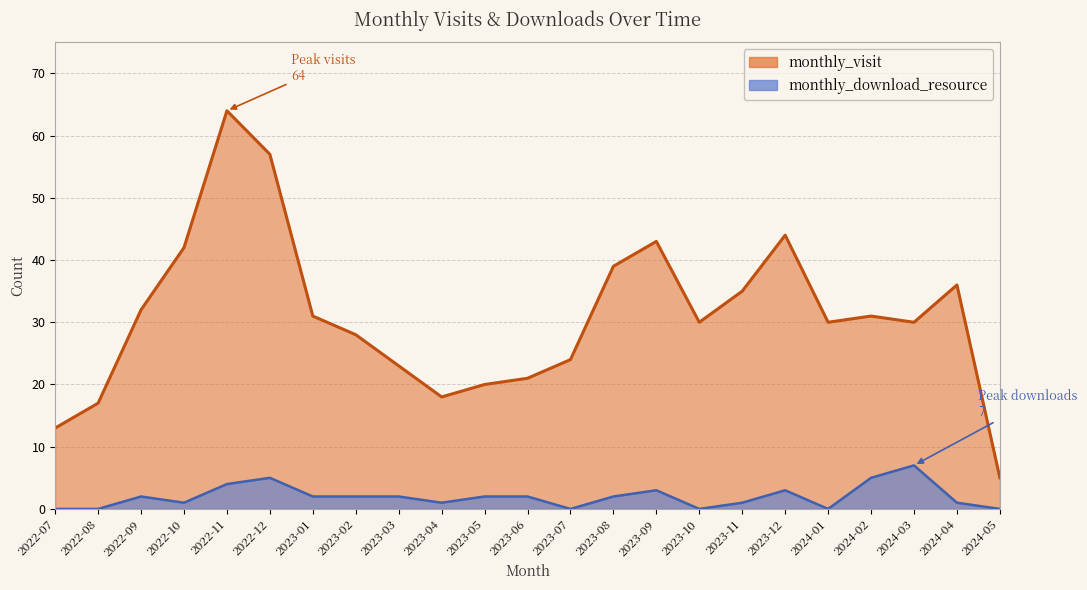

How many lines are shown in the chart?

2